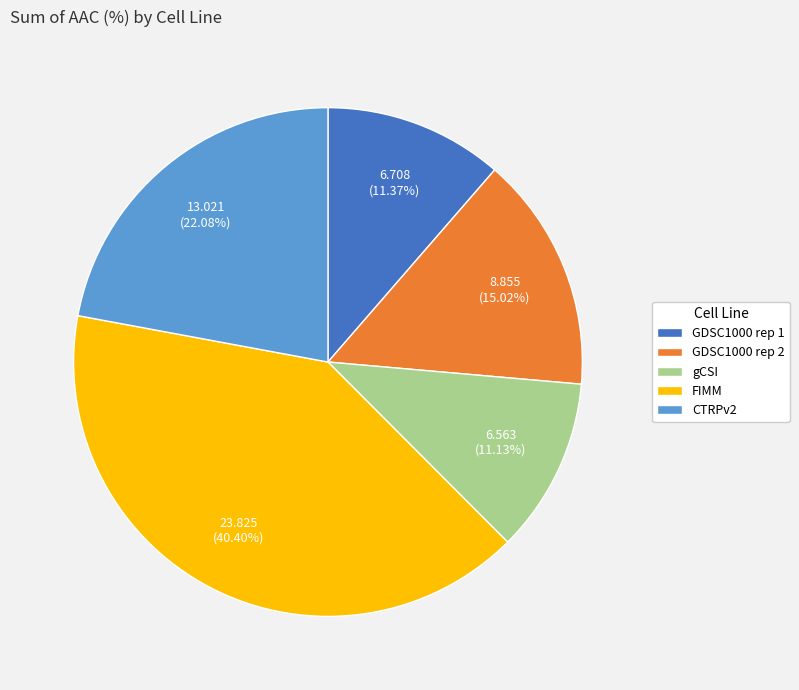

To the nearest percent, what portion does CTRPv2 represent?

22%